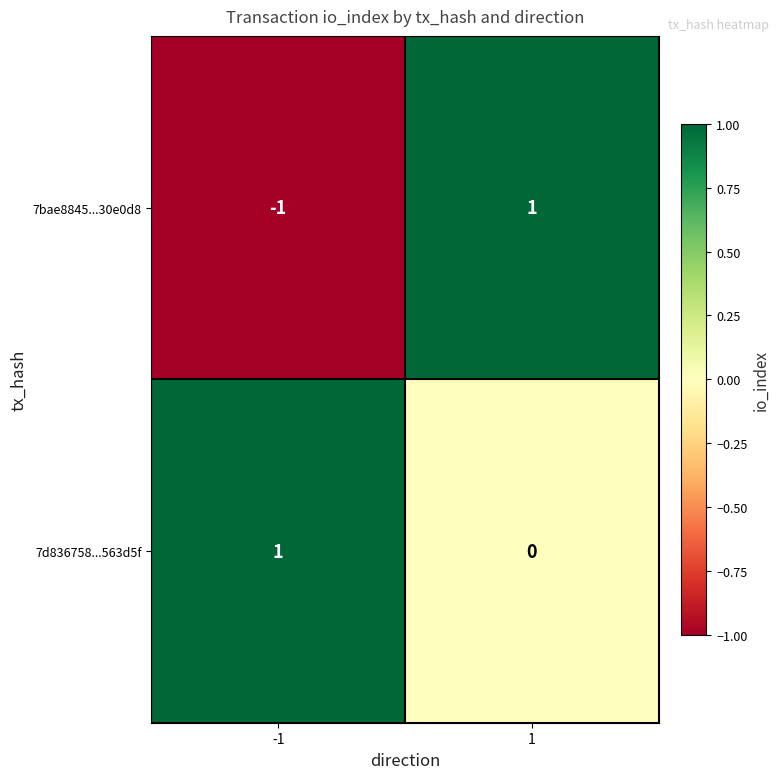

Reading right to left, what are all the values shown in this chart?

7bae8845...30e0d8: 1	-1
7d836758...563d5f: 0	1